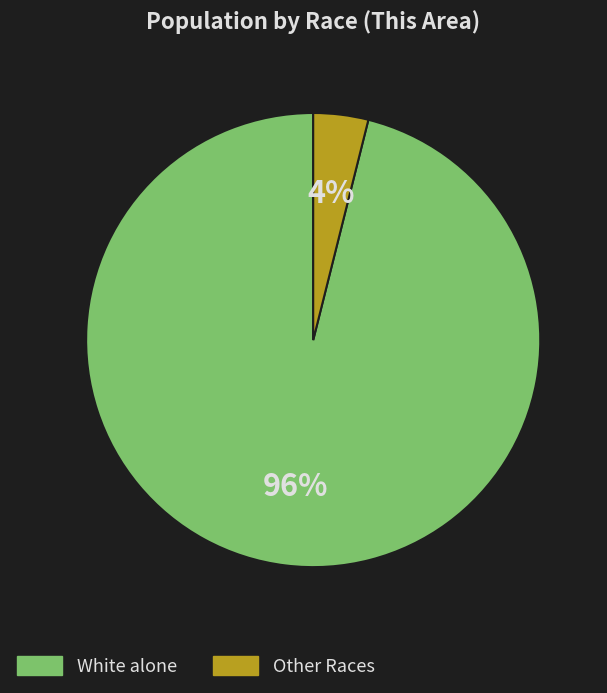

Is there any slice that represents more than half of the pie?

Yes